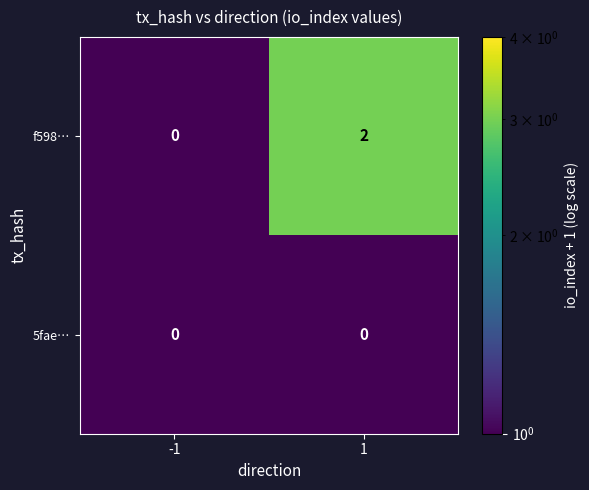

Is it true that f598… equals 3 at 1?

False